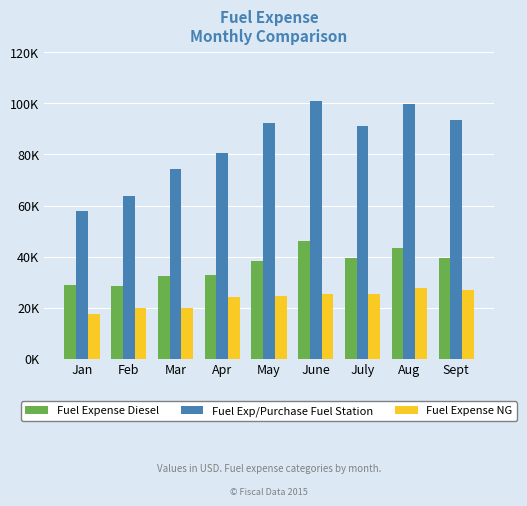

What position from the right is Sept?

1